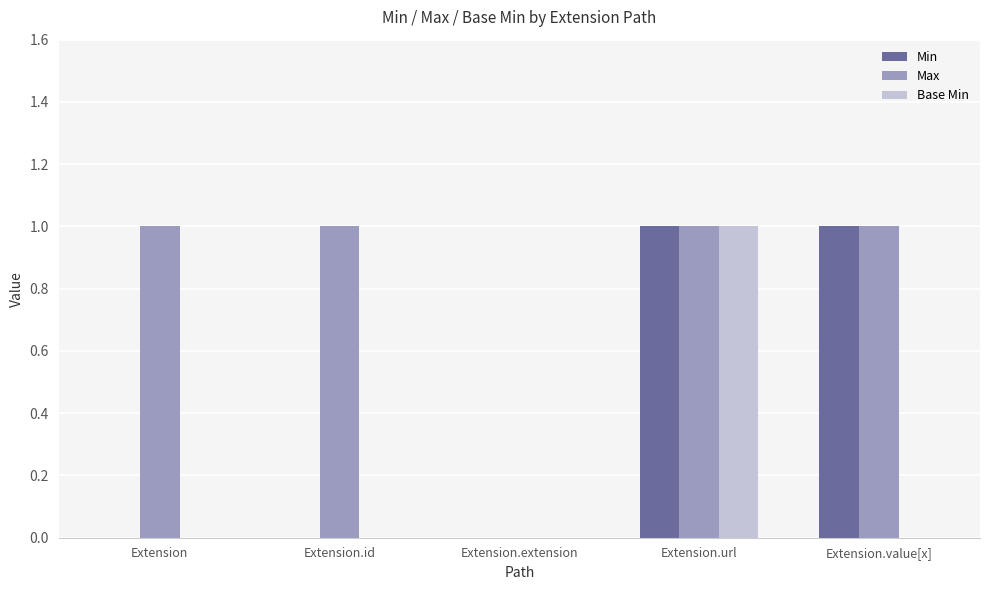

Is it true that Min equals 1 at Extension.value[x]?

True